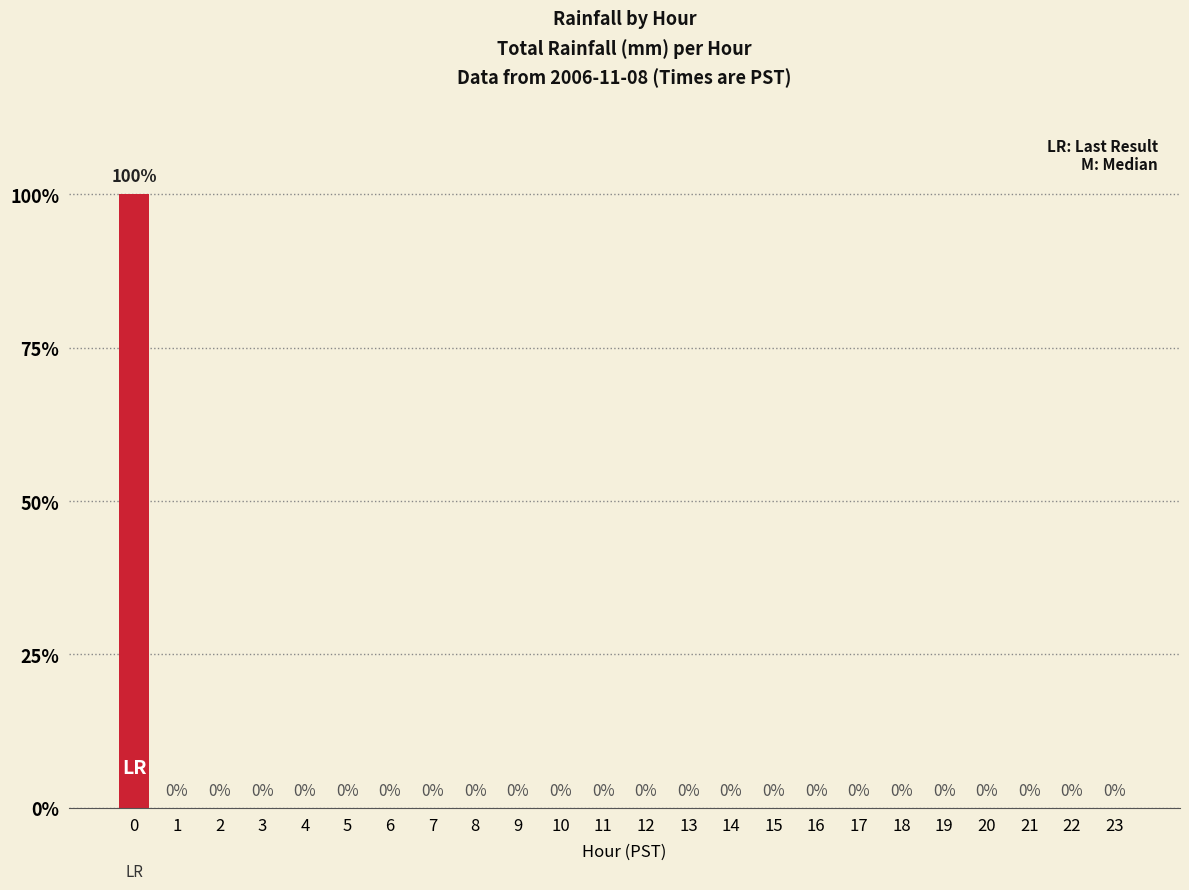

What is the greatest value displayed?

100